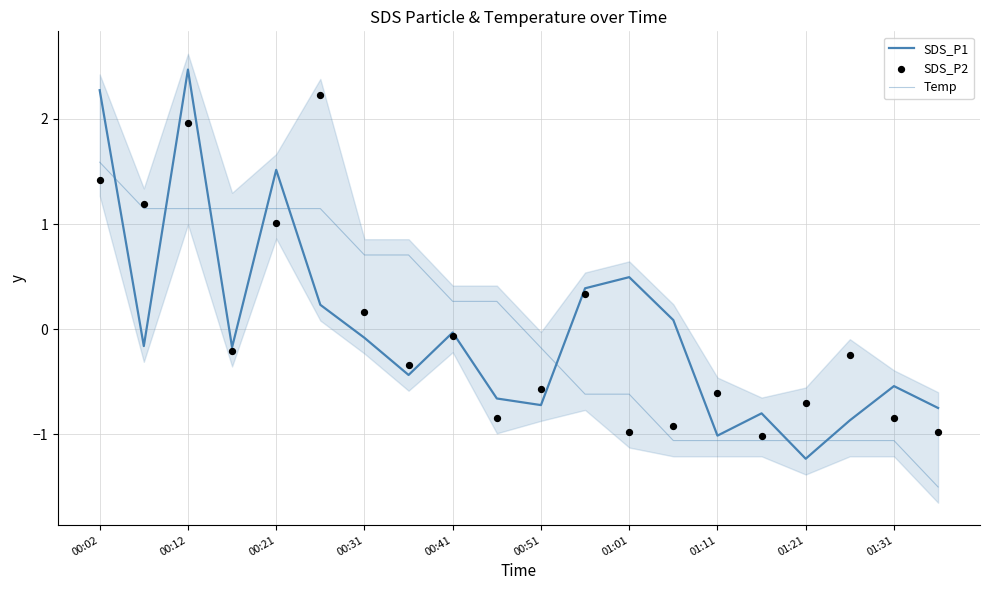

Which series has the widest spread of Y values?

SDS_P1